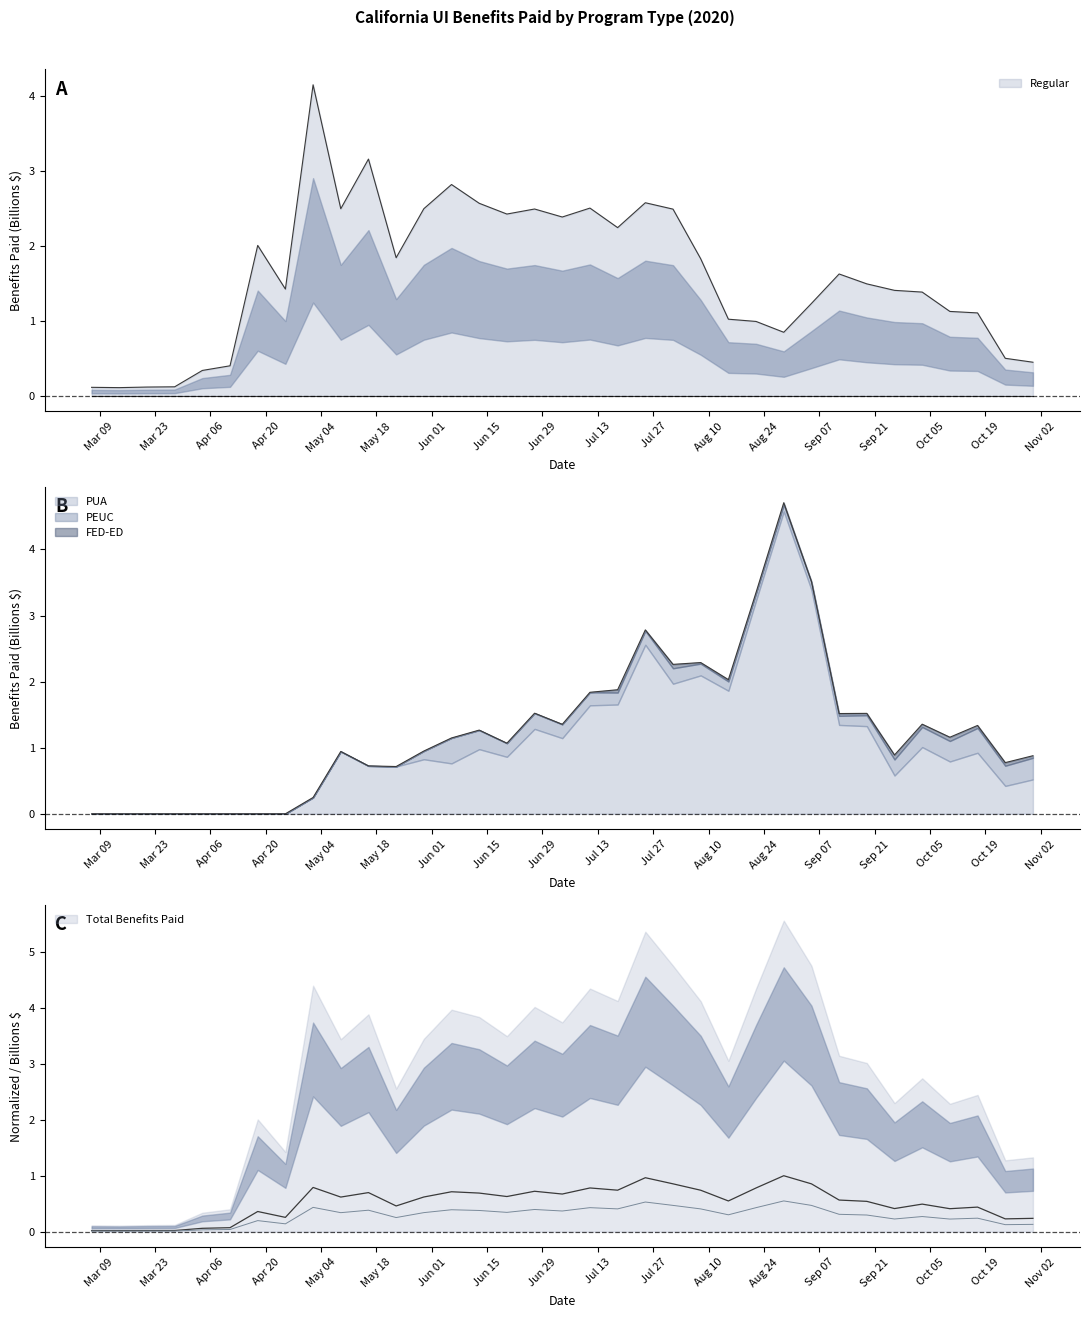

What is the difference between the maximum and second lowest values in the Total Benefits Paid series?

1.0